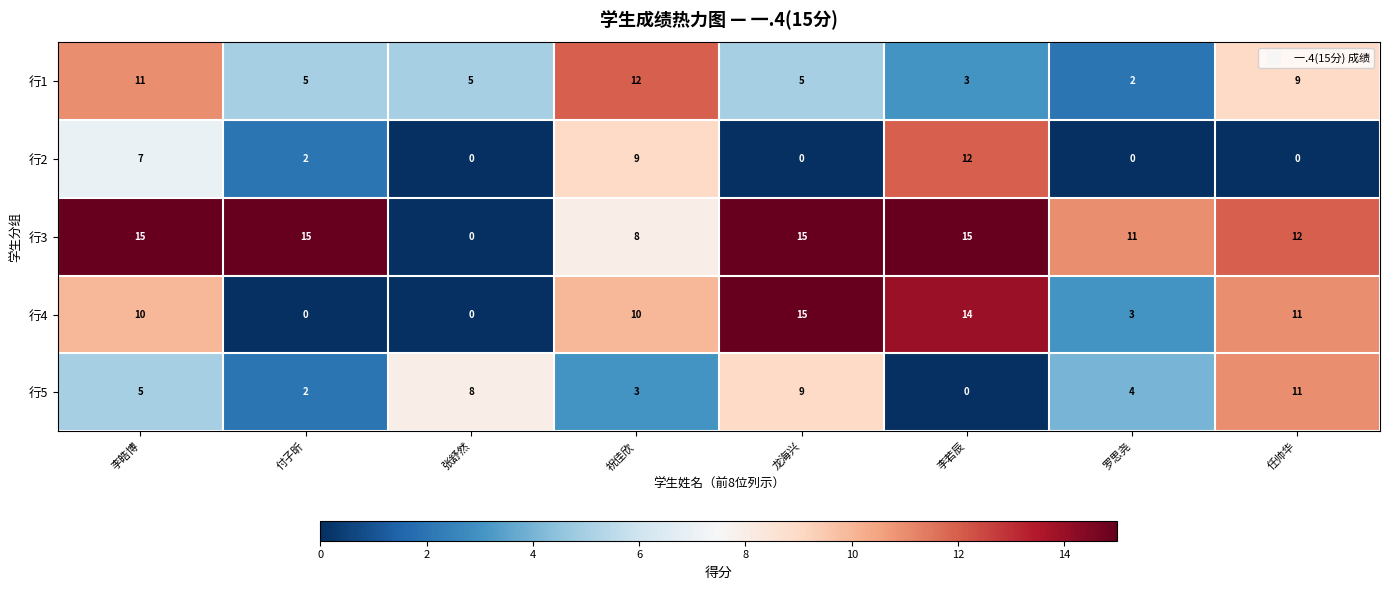

At which label does 行2 reach its peak?

李若辰